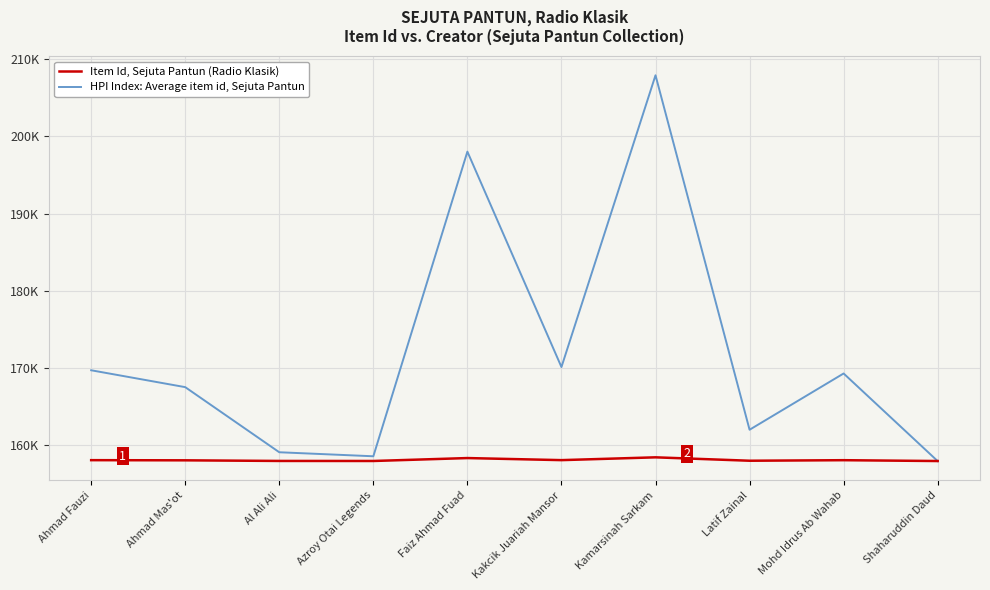

What is the difference between the highest and lowest values at Kamarsinah Sarkam?

49512.0